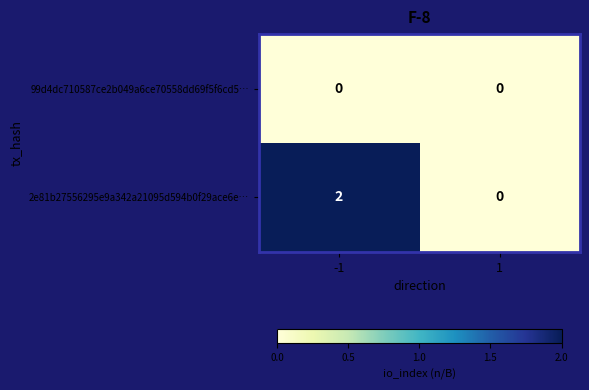

Between -1 and 1, which series saw the biggest shift?

2e81b27556295e9a342a21095d594b0f29ace6e…